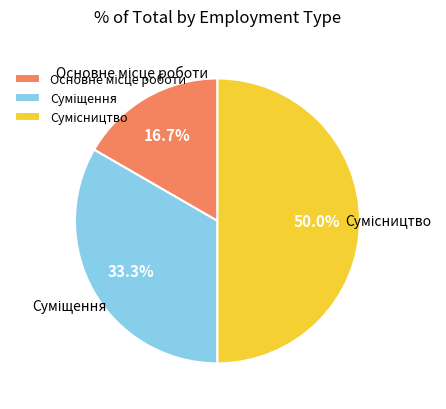

How many slices are in this pie chart?

3